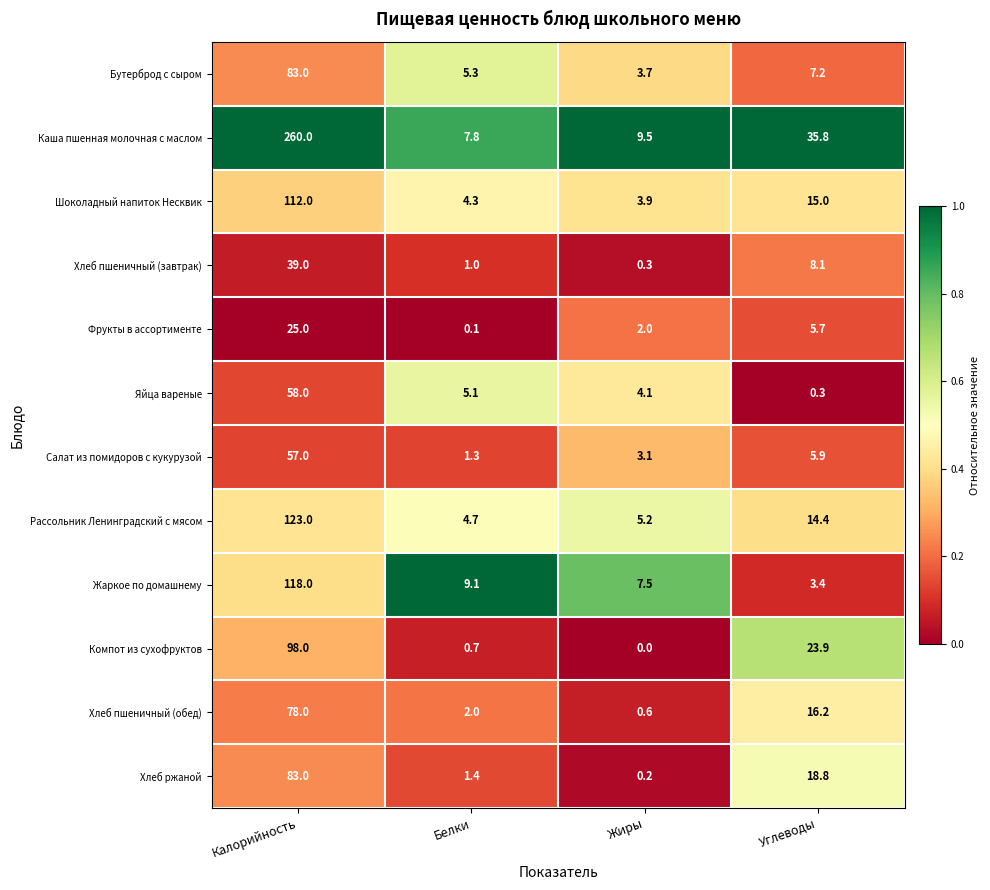

List the labels in order of Шоколадный напиток Несквик value, largest first.

Калорийность, Углеводы, Белки, Жиры